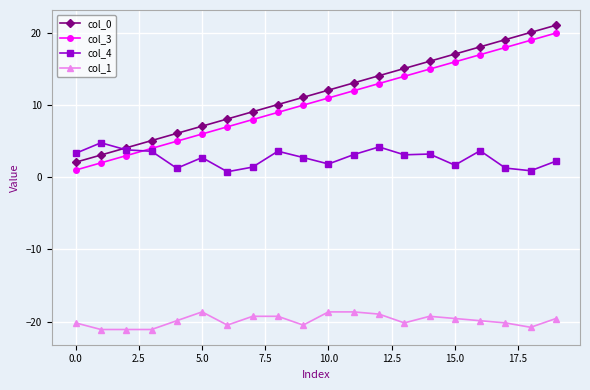

How many lines are shown in the chart?

4